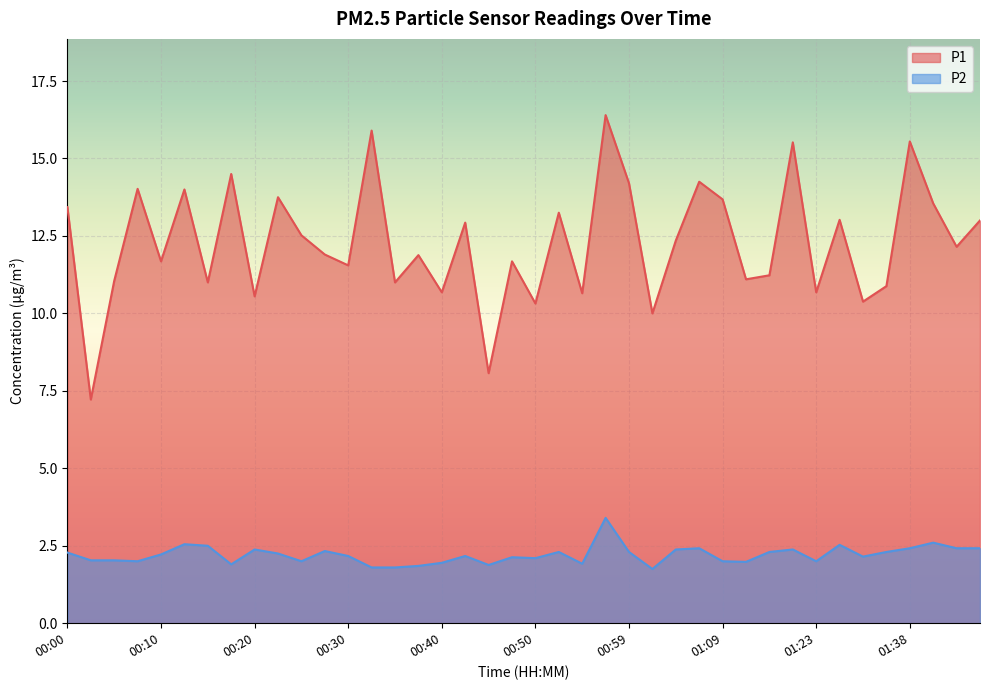

At which category does the chart reach its minimum across all series?

01:02